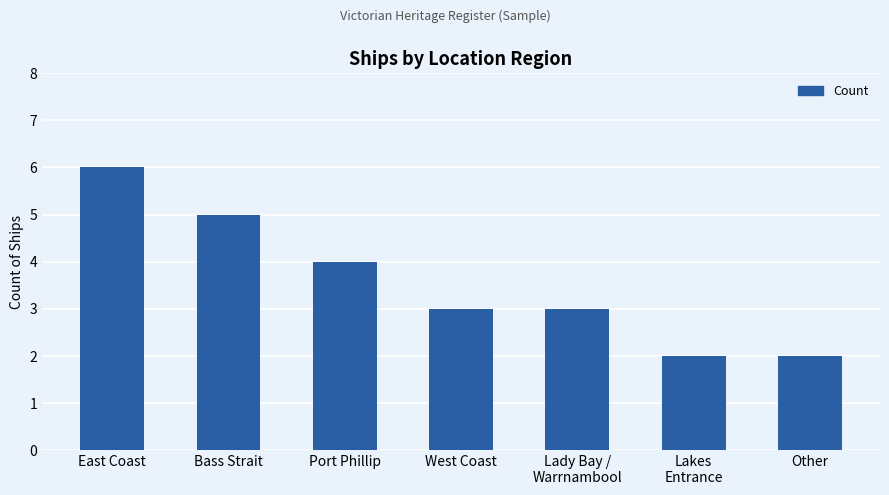

Does the chart contain stacked bars?

No